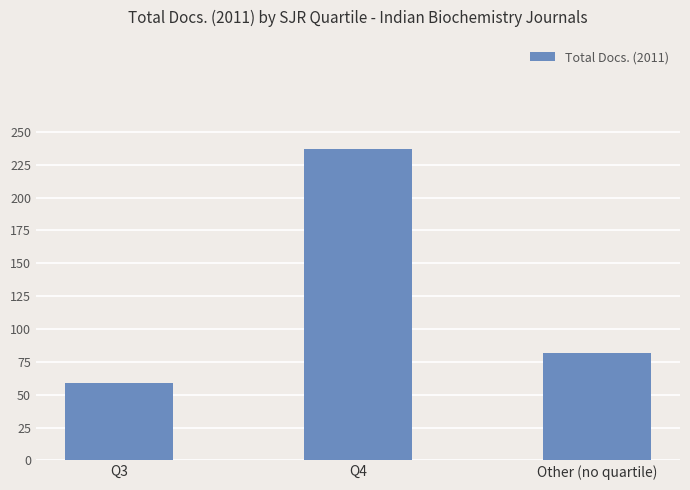

What is the label of the 1st bar from the left?

Q3